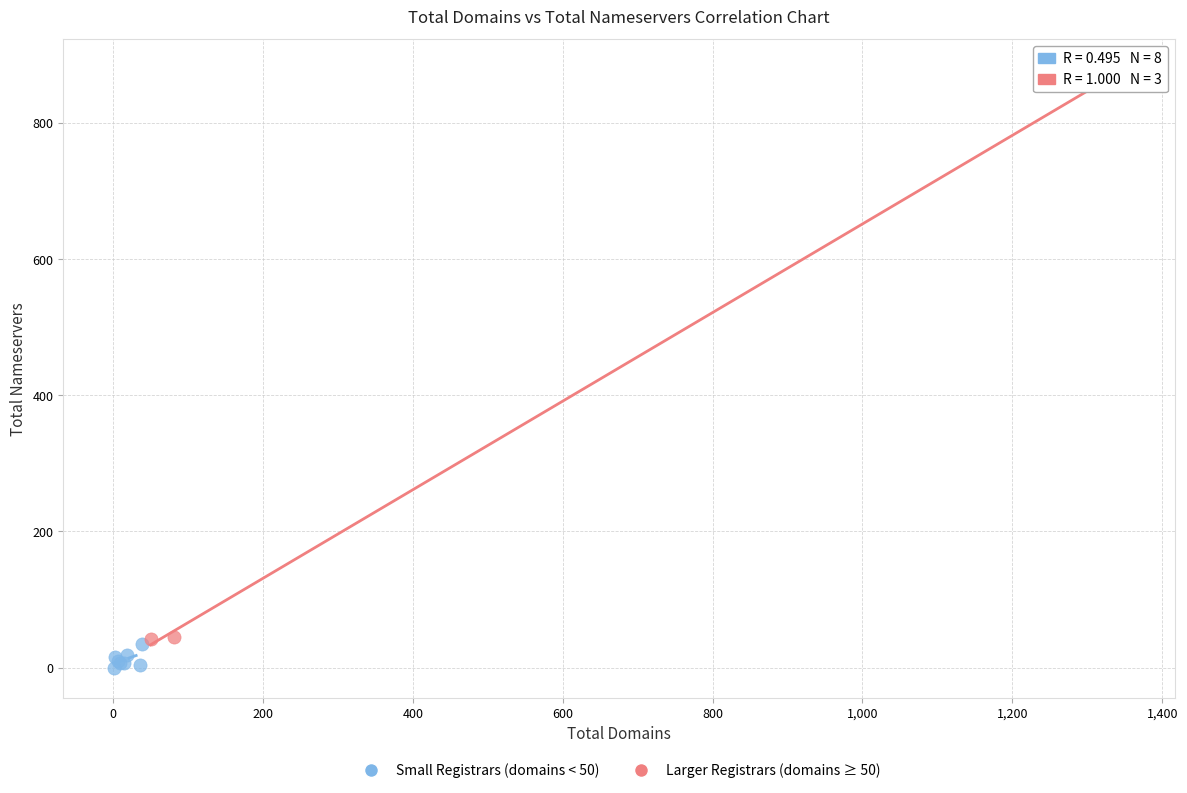

Which series contains the highest Y value?

Larger Registrars (domains ≥ 50)